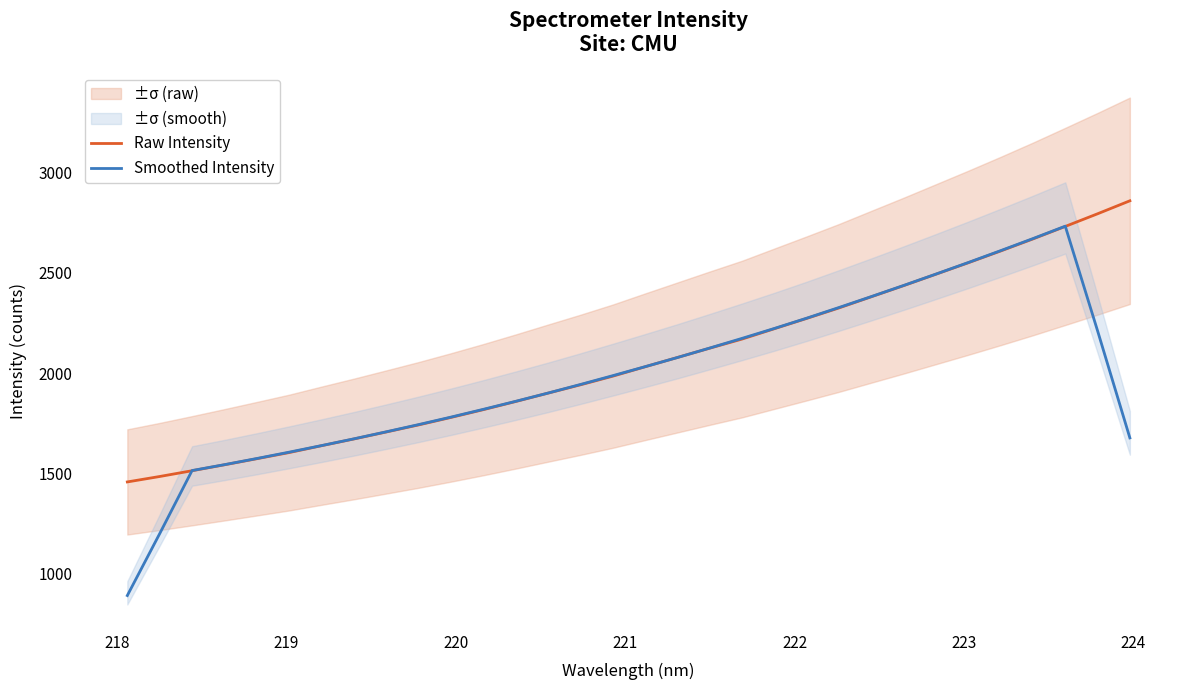

What is the highest value of the Smoothed Intensity series?

2732.3